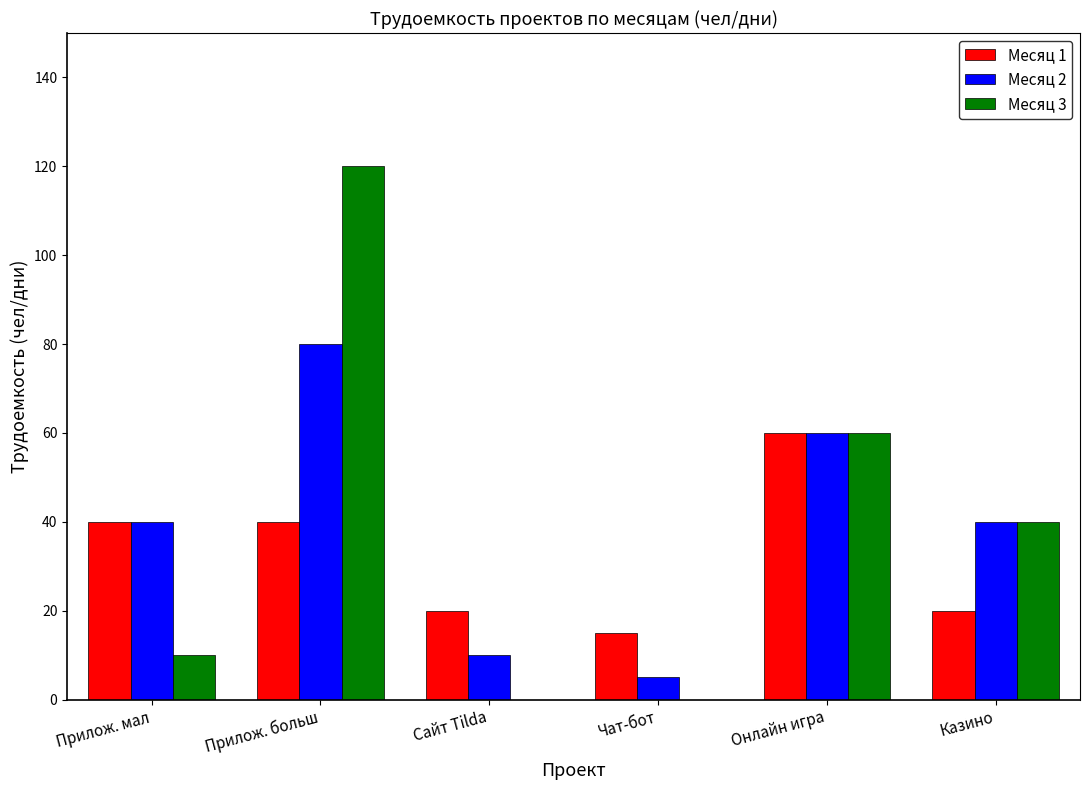

What is the highest value of the Месяц 1 series?

60